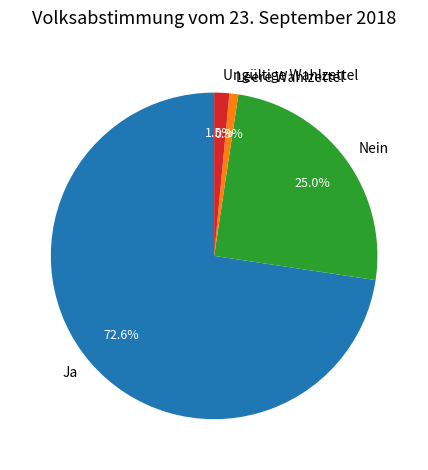

Which category has the biggest portion of the pie?

Ja